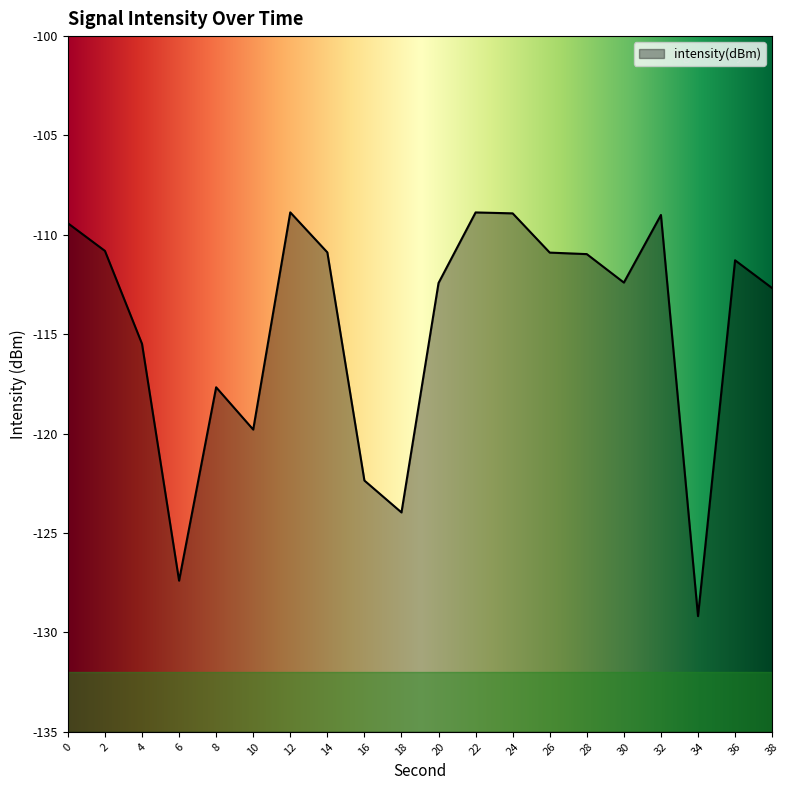

The chart shows a value of -122.4 at 16. True or false?

True